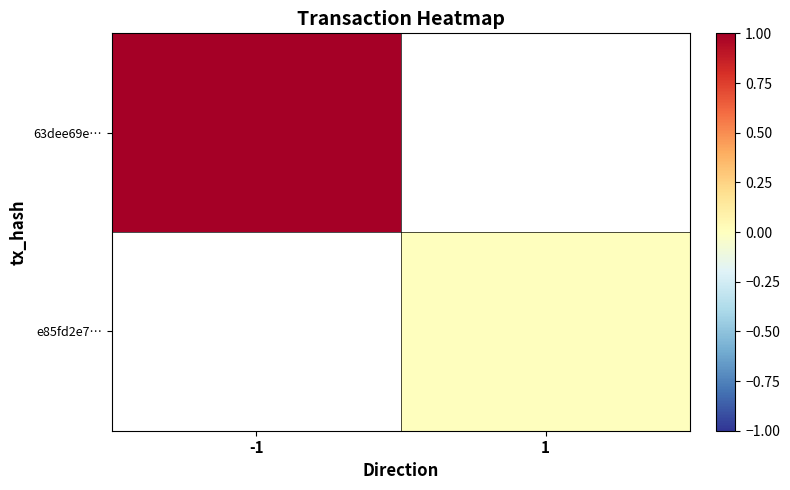

List the labels in order of e85fd2e7… value, largest first.

-1, 1